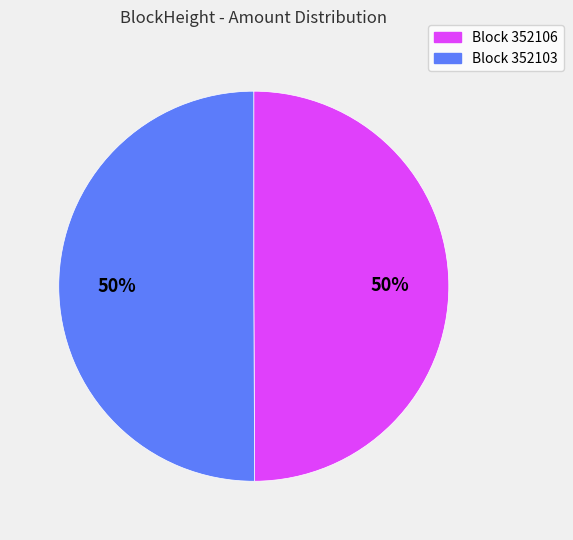

To the nearest percent, what is the average slice percentage?

50%